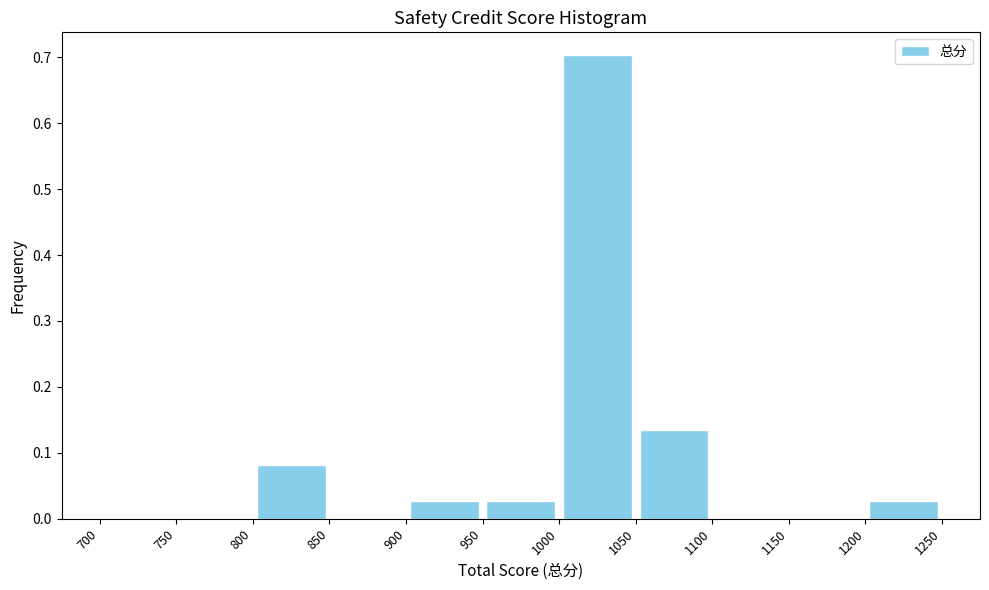

Reading left to right, transcribe this chart: for each bar, give the range it covers on the x-axis and its height. The values are not printed on the chart, so give them approximately, as read against the axis.

700 to 750: 0
750 to 800: 0
800 to 850: 0.08
850 to 900: 0
900 to 950: 0.03
950 to 1000: 0.03
1000 to 1050: 0.70
1050 to 1100: 0.14
1100 to 1150: 0
1150 to 1200: 0
1200 to 1250: 0.03